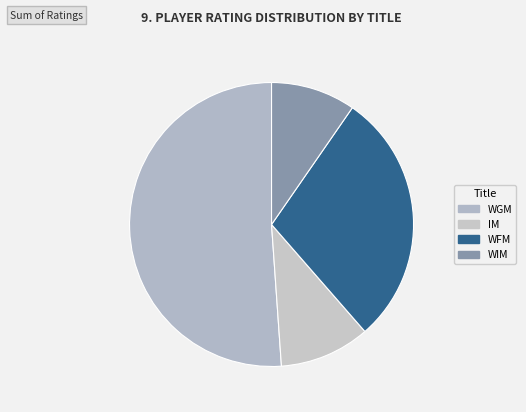

Rank the categories by value from lowest to highest.

WIM, IM, WFM, WGM